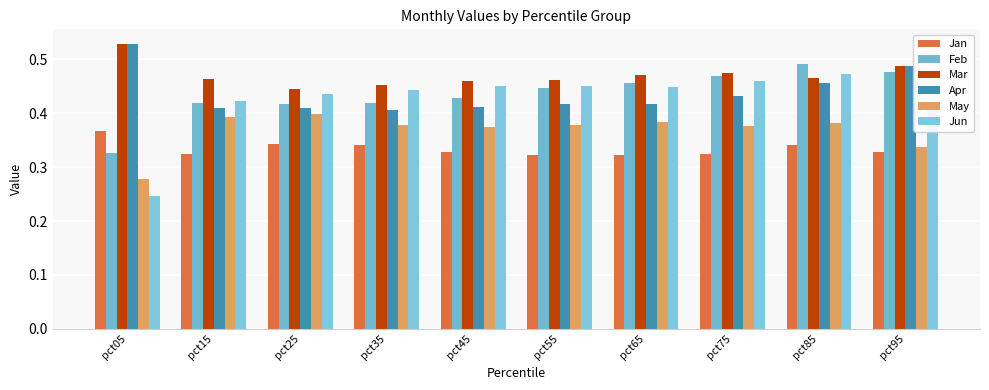

At pct55, list the series in order from largest to smallest.

Mar, Jun, Feb, Apr, May, Jan